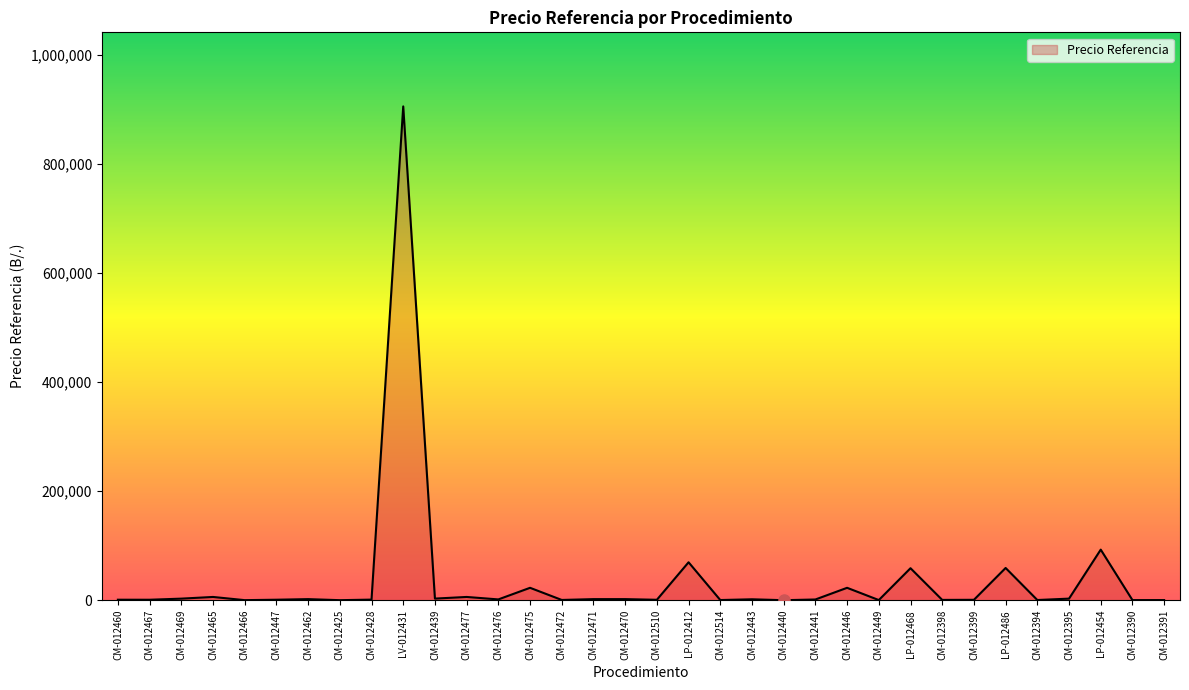

What is the sum of all values?

1270162.1